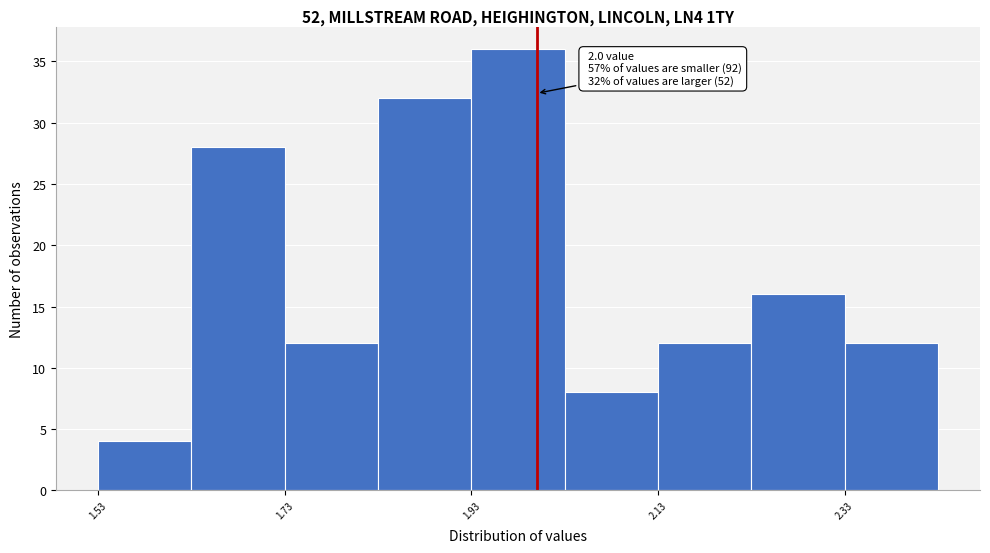

Over which range of the x-axis is the bar tallest?

1.93 to 2.03